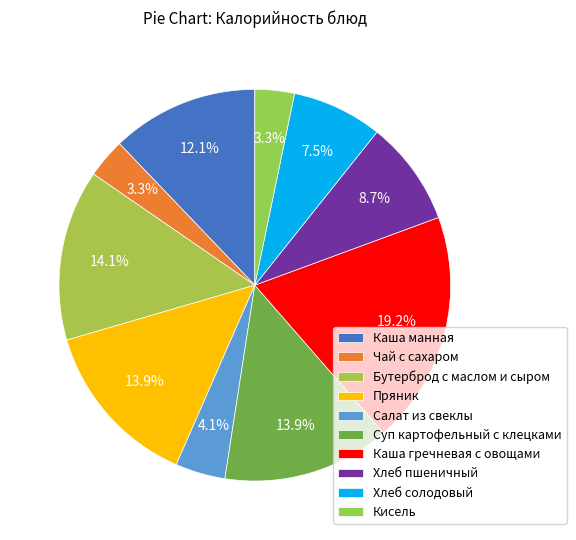

True or false: Хлеб солодовый accounts for 19% of the total.

False